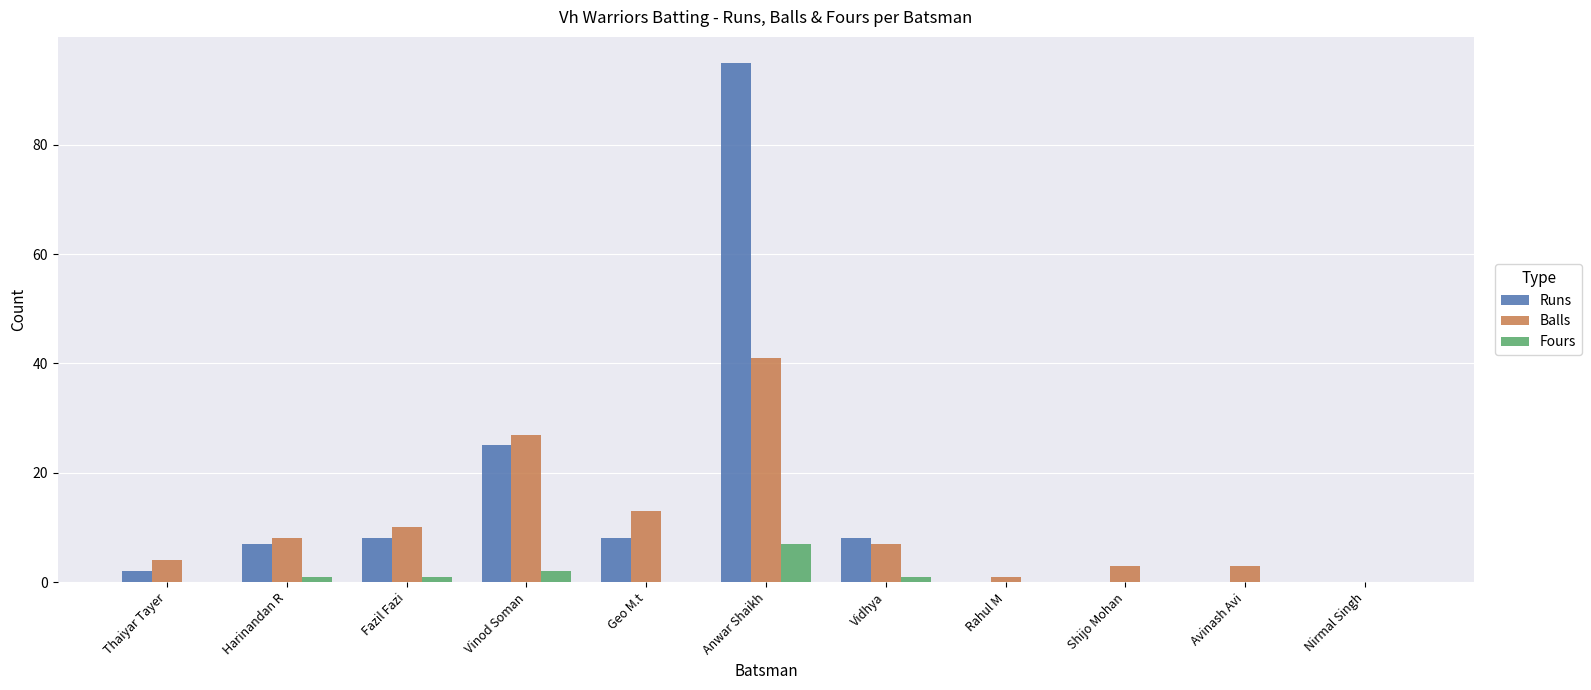

What is the sum of all Runs values?

153